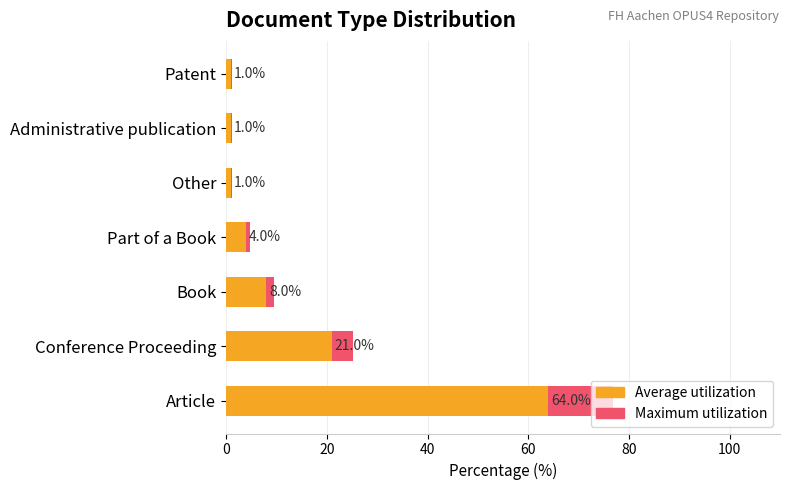

Rank the series at Part of a Book from lowest to highest value.

Average utilization, Maximum utilization